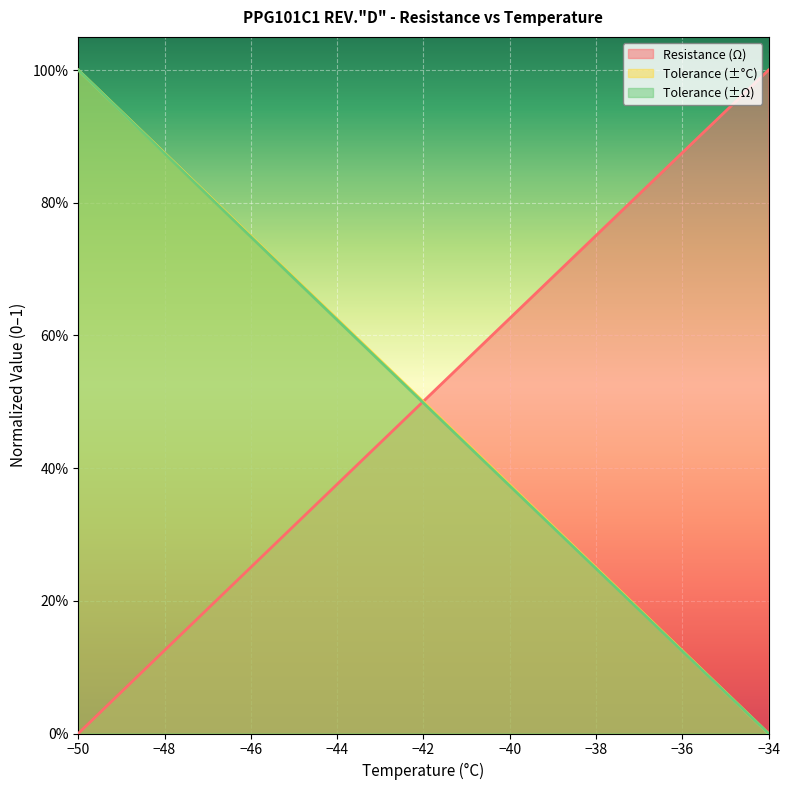

How many data points in Tolerance (±Ω) are above 0?

16